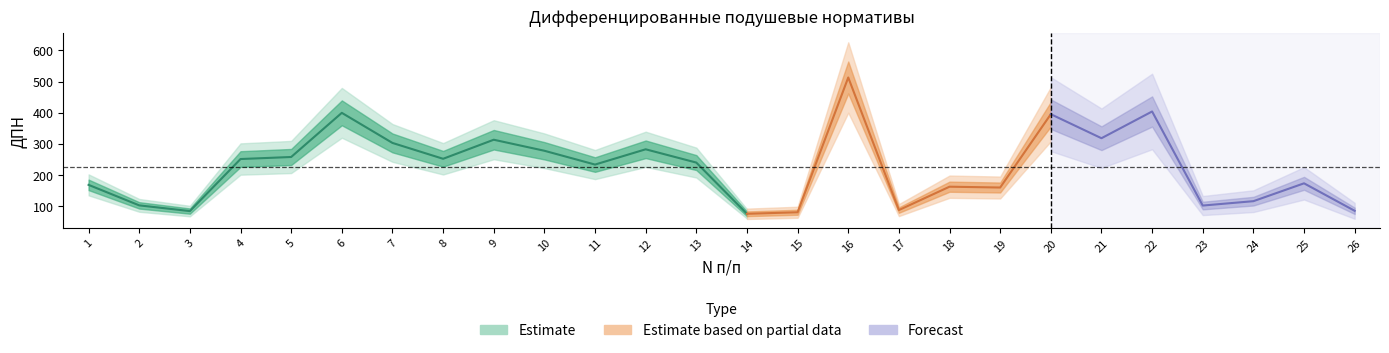

Rank the categories by value from lowest to highest.

14, 15, 3, 26, 17, 23, 2, 24, 19, 18, 1, 25, 11, 13, 4, 8, 5, 10, 12, 7, 9, 21, 20, 6, 22, 16